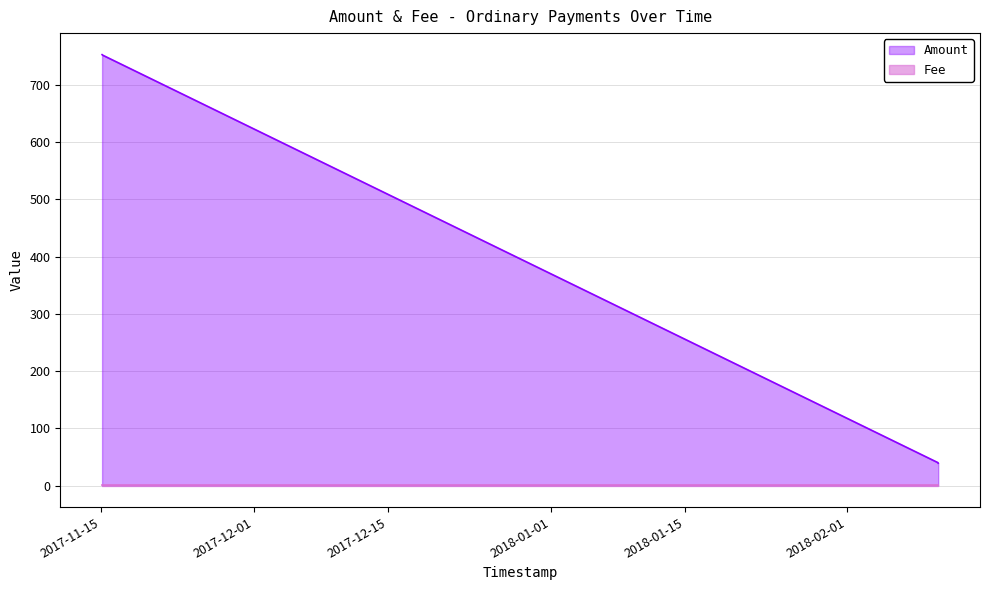

Does the chart display data point markers on the line(s)?

No